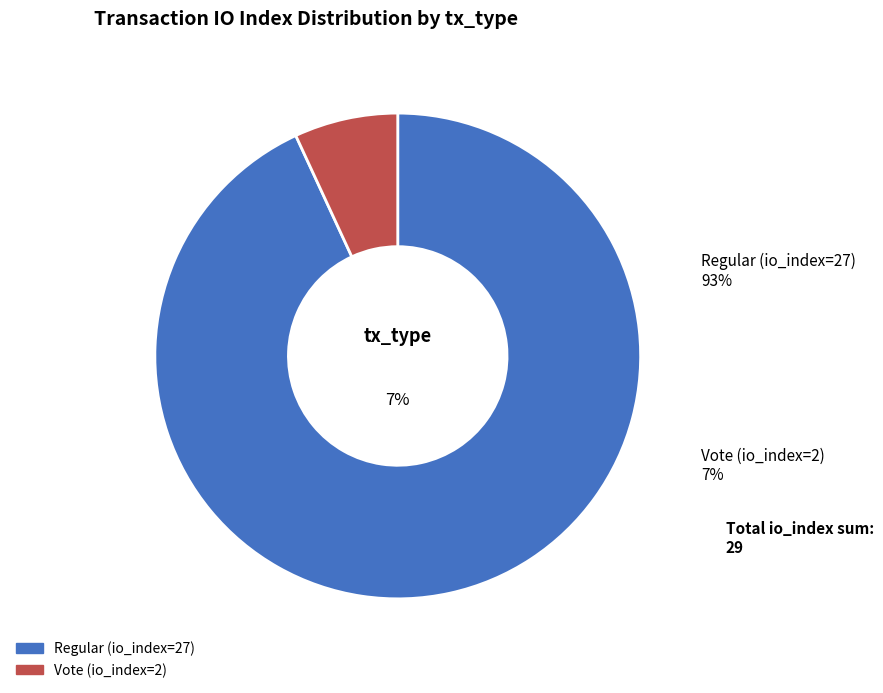

Is there a majority slice in this chart?

Yes